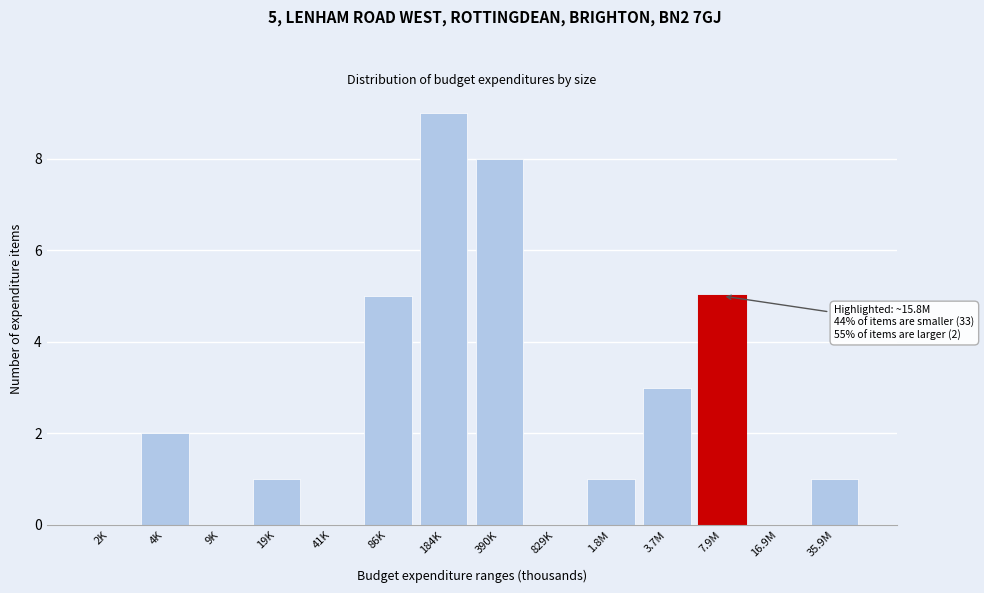

Reading right to left, list all the values displayed in this chart.

35.9M=1	16.9M=0	7.9M=5	3.7M=3	1.8M=1	829K=0	390K=8	184K=9	86K=5	41K=0	19K=1	9K=0	4K=2	2K=0